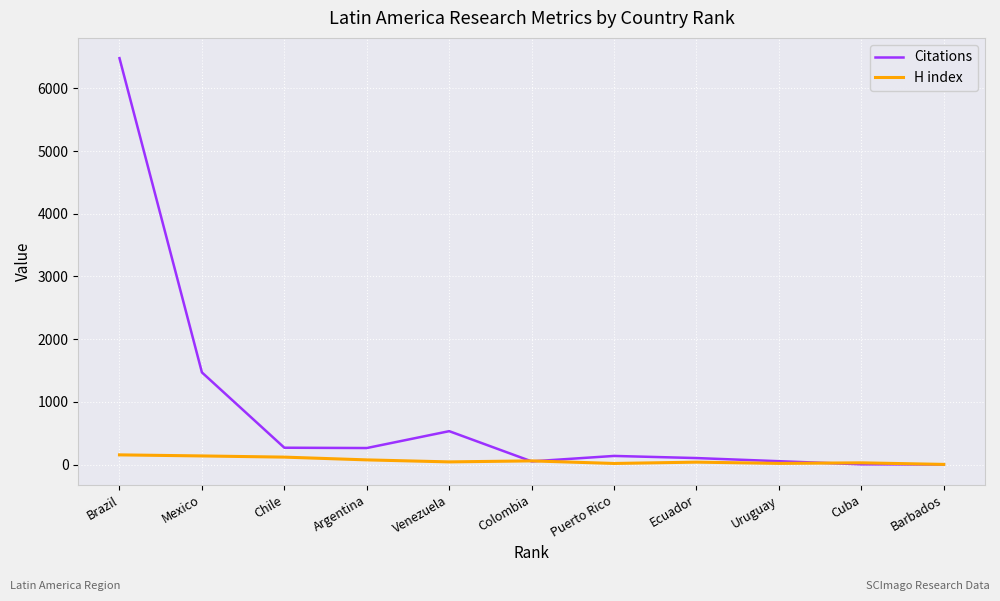

Rank the series by their maximum value, from highest to lowest.

Citations, H index